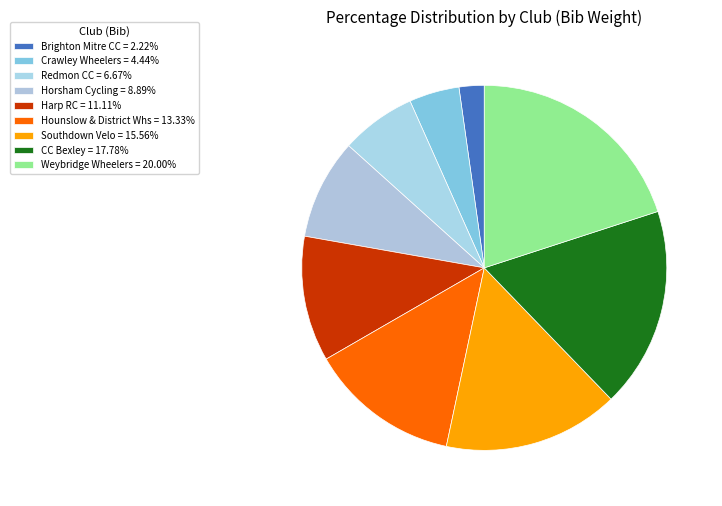

What is the smallest slice in the pie chart?

Brighton Mitre CC